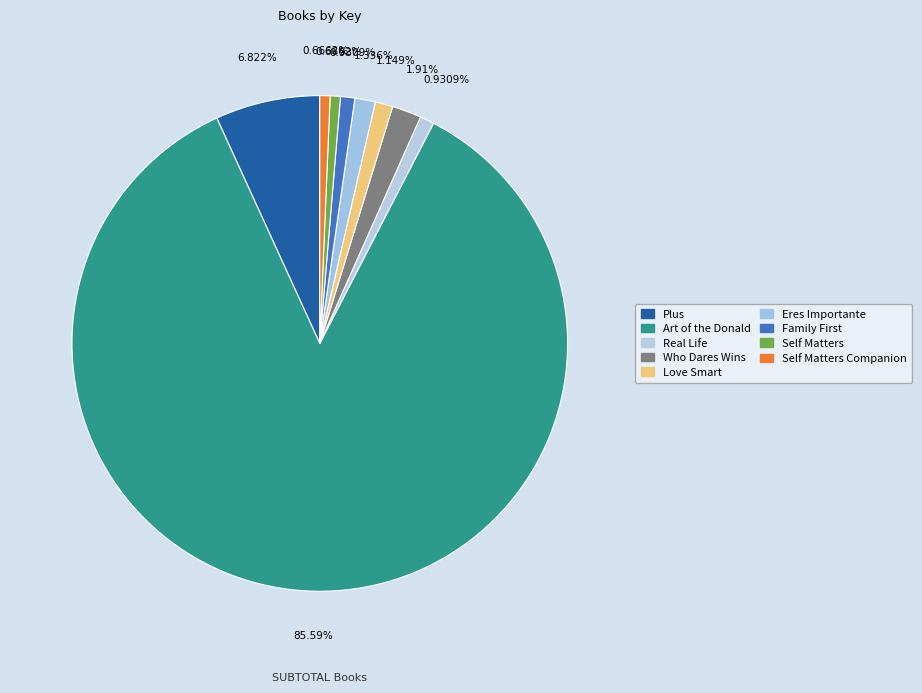

To the nearest percent, what is the difference between the largest and smallest slice percentages?

85%